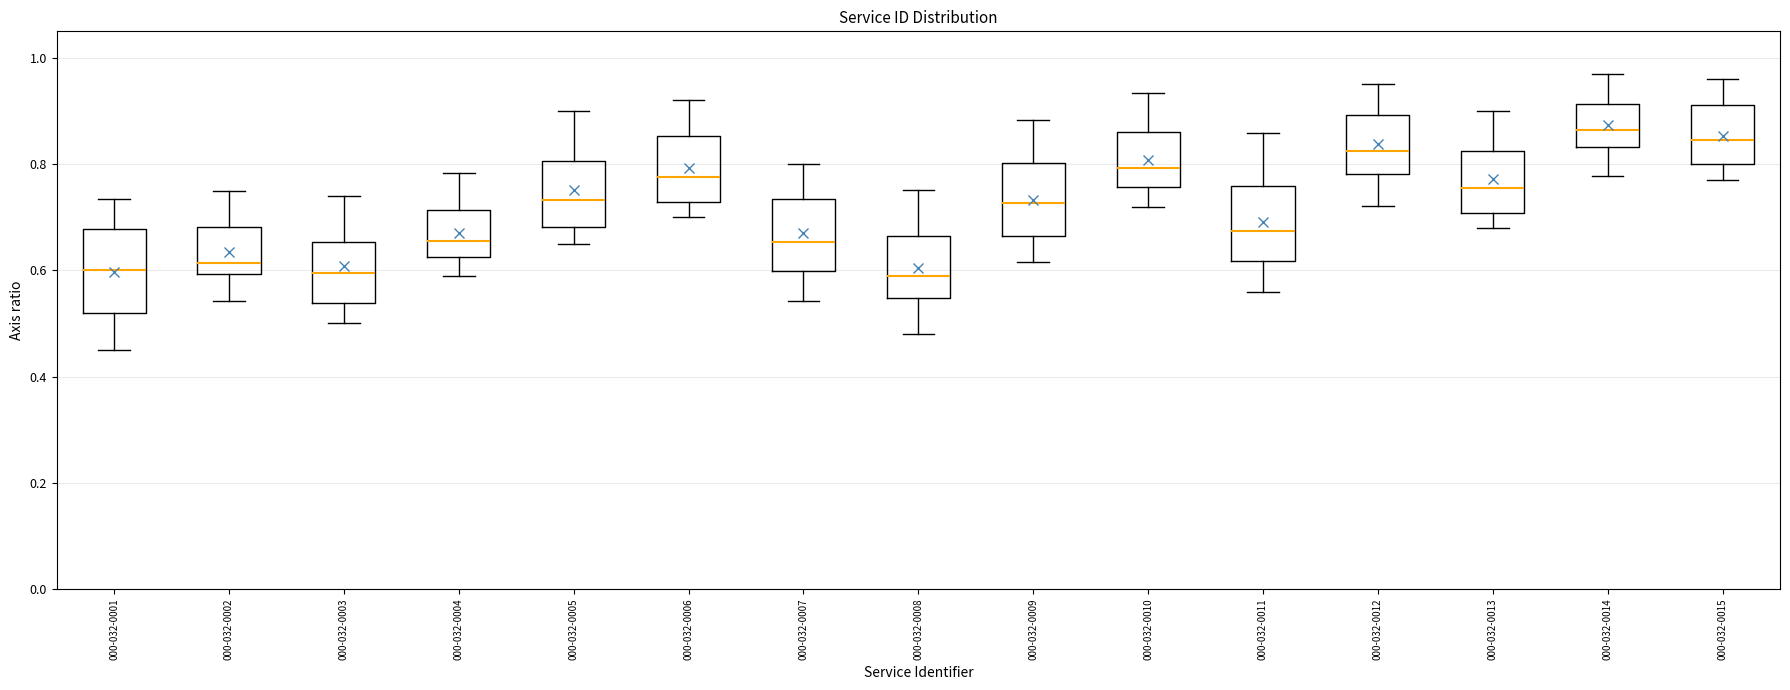

Where does the median line of the box for 000-032-0002 sit on the y-axis? The values are not printed on the chart, so give them approximately, as read against the axis.

0.62